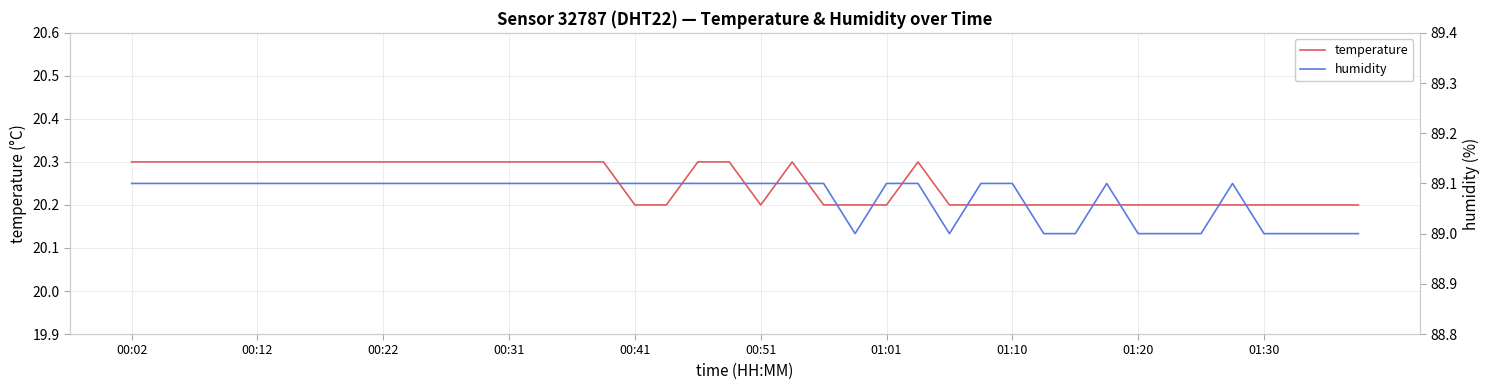

True or false: temperature and humidity cross at least once.

False